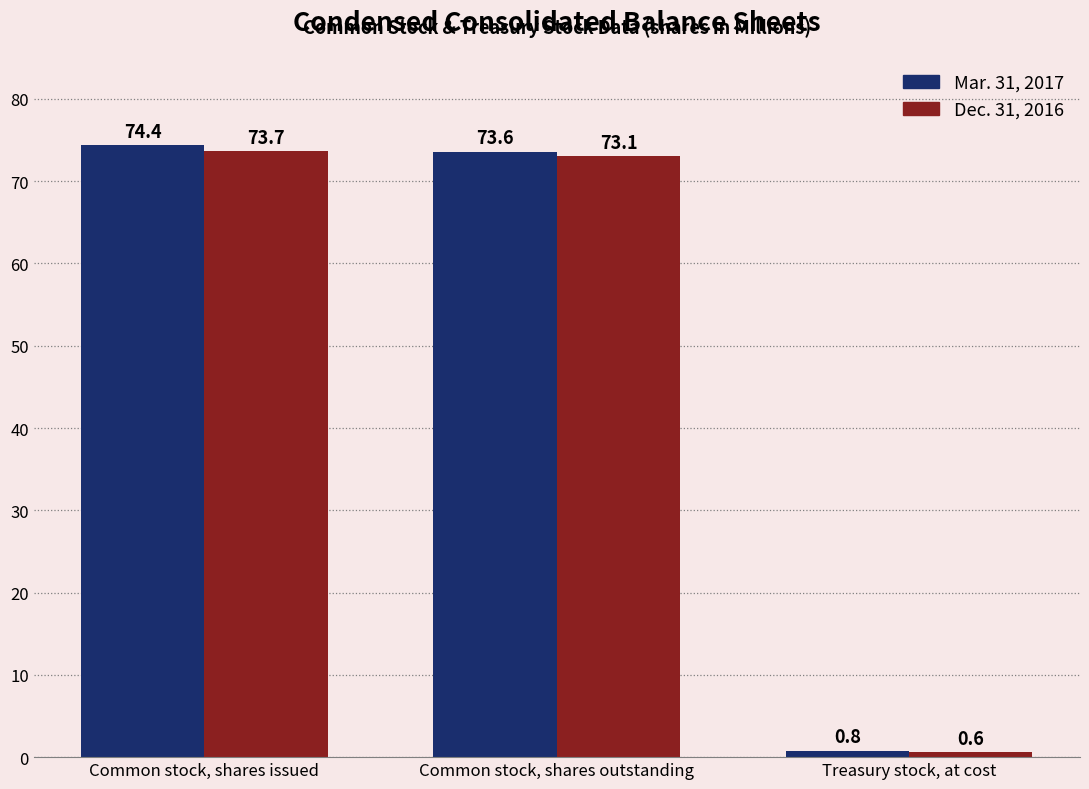

How many groups of bars are there?

3